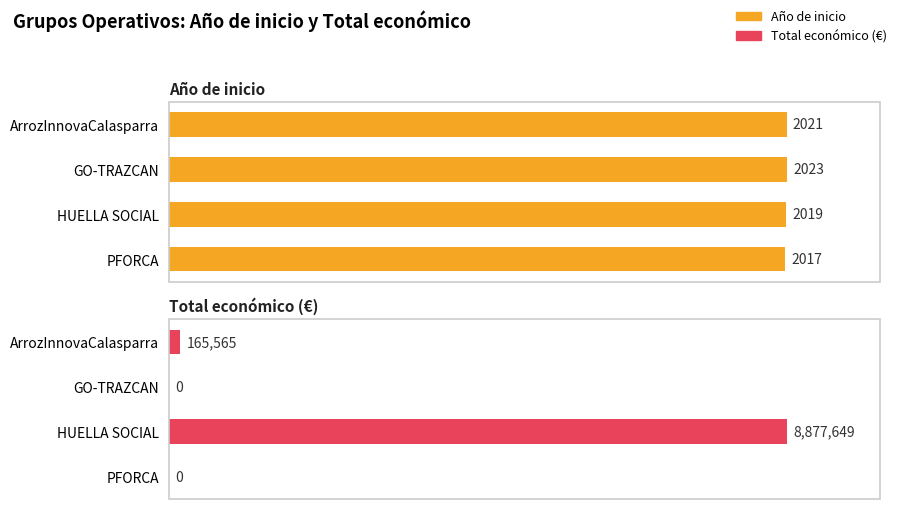

Reading left to right, list all the values displayed in this chart.

Año de inicio: 2021	2023	2019	2017
Total económico (€): 165565	0	8877649	0